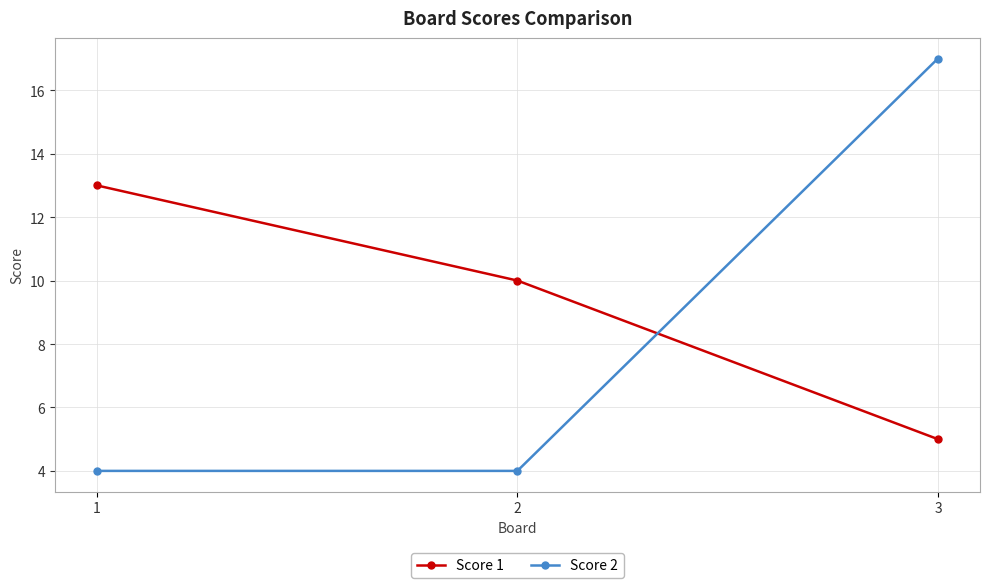

True or false: Score 2 has a value of 6 at 2.

False